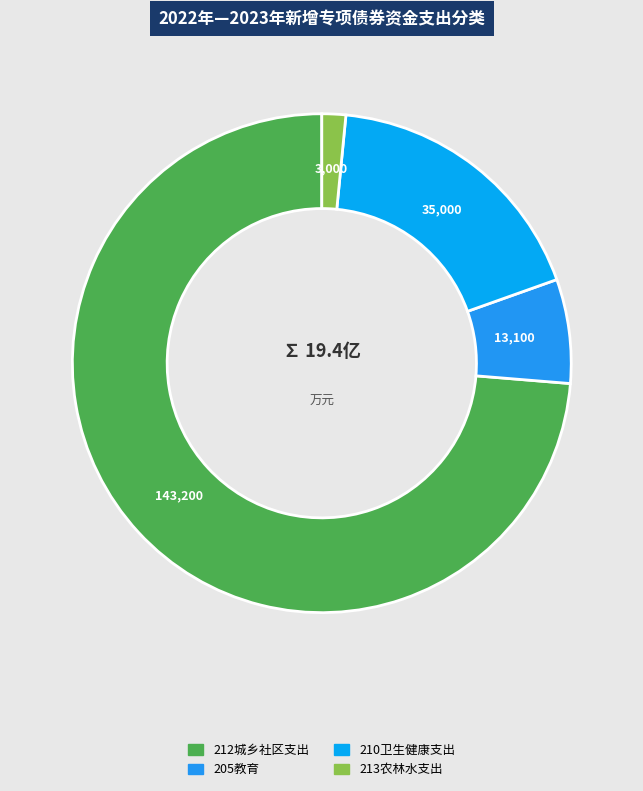

The 205教育 slice represents 7% of the pie. True or false?

True